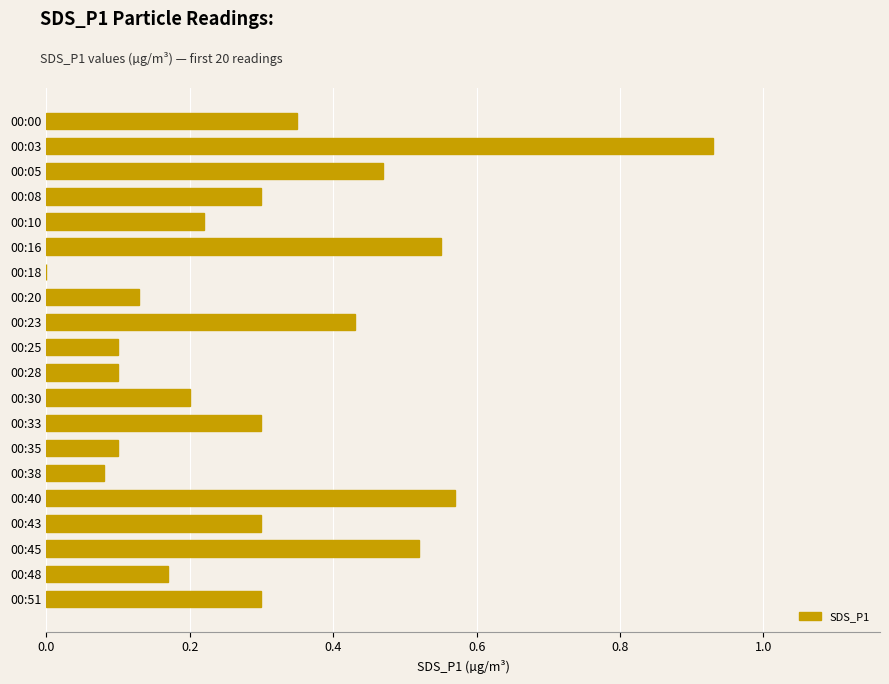

Is it true that the value at 00:38 is 0.1?

True